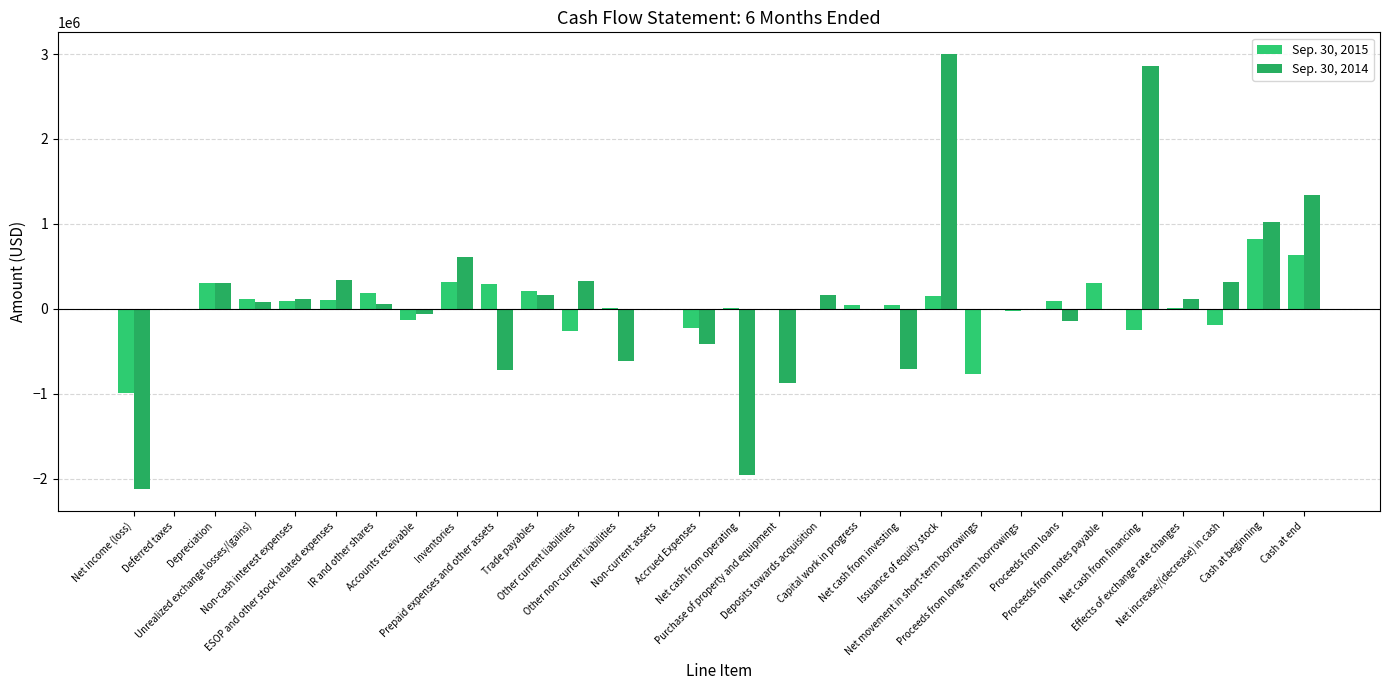

What is the difference between the Sep. 30, 2014 values at Depreciation and Proceeds from long-term borrowings?

304043